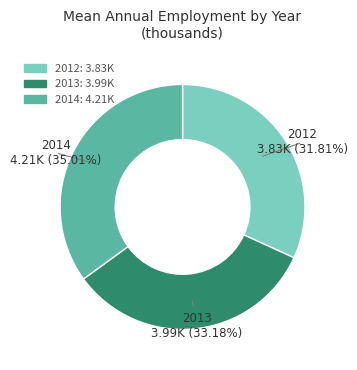

Rank the categories by value from lowest to highest.

2012, 2013, 2014